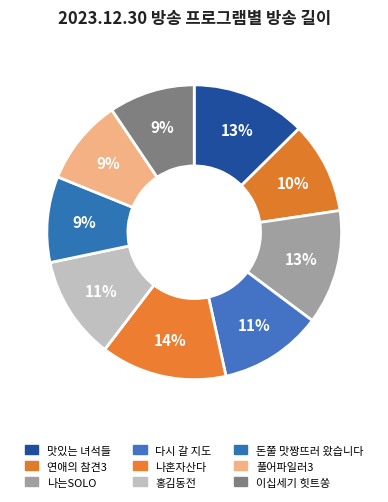

Rank the categories by value from highest to lowest.

나혼자산다, 맛있는 녀석들, 나는SOLO, 다시 갈 지도, 홍김동전, 연애의 참견3, 돈쭐 맛짱뜨러 왔습니다, 풀어파일러3, 이십세기 힛트쏭